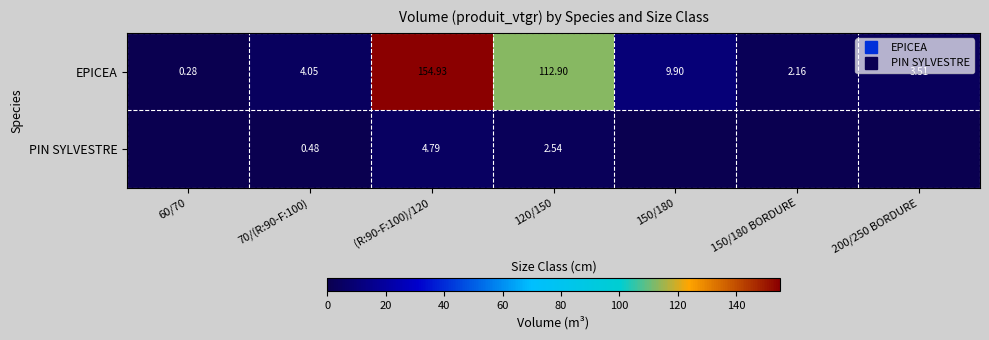

At how many categories does at least one series exceed 104?

2